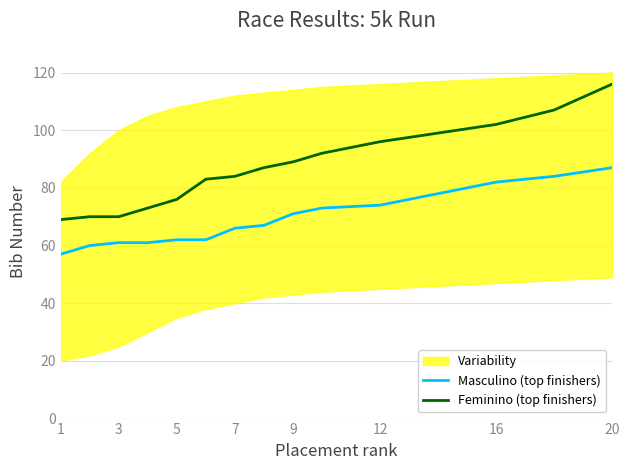

Which series has the largest total across all categories?

Feminino (top finishers)